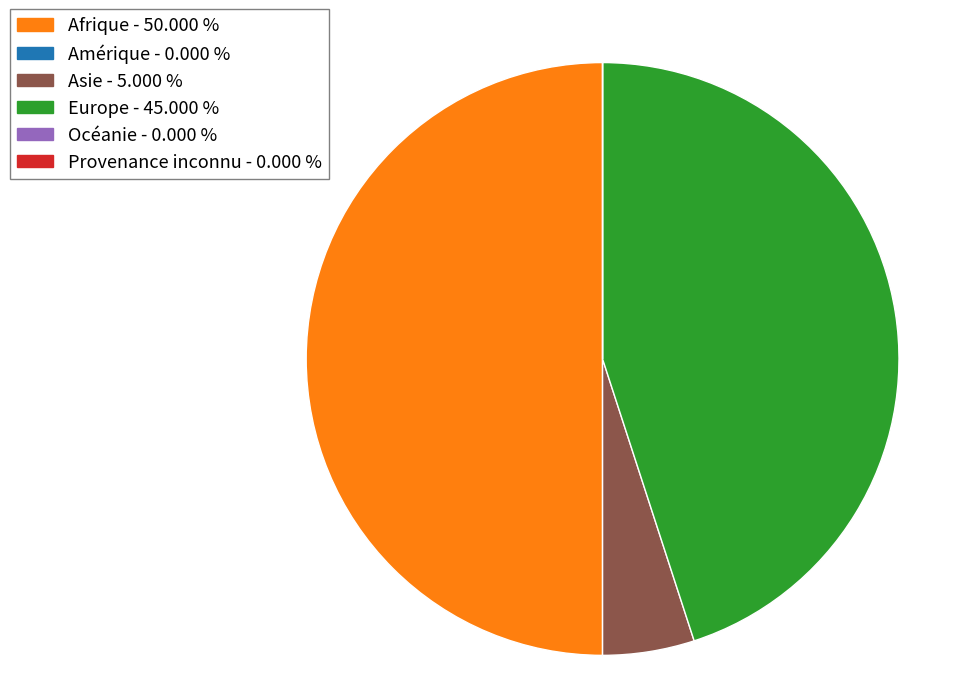

What is the largest slice in the pie chart?

Afrique